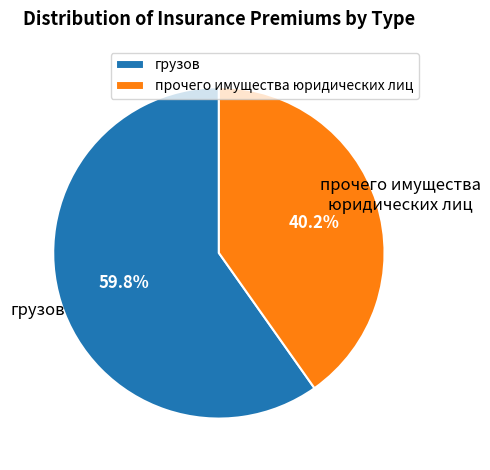

Approximately how many times larger is the value at грузов compared to прочего имущества юридических лиц?

1.5